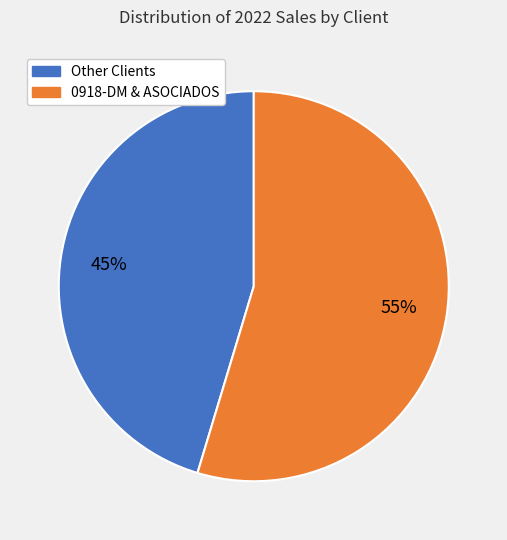

Is there any slice that represents more than half of the pie?

Yes